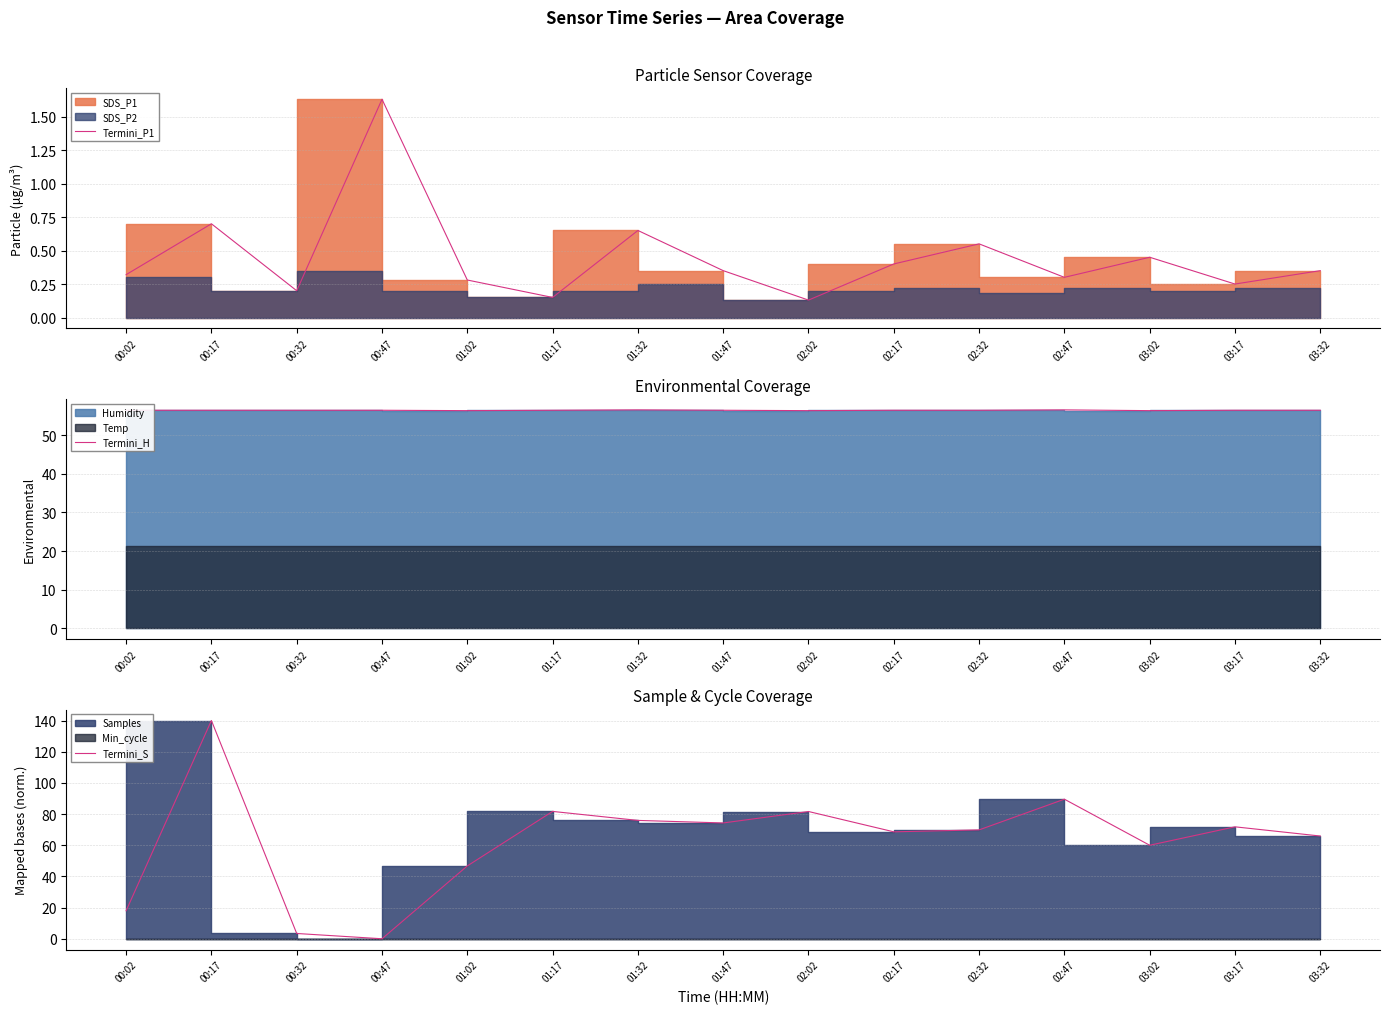

How many interior local peaks does the Termini_H series have?

2